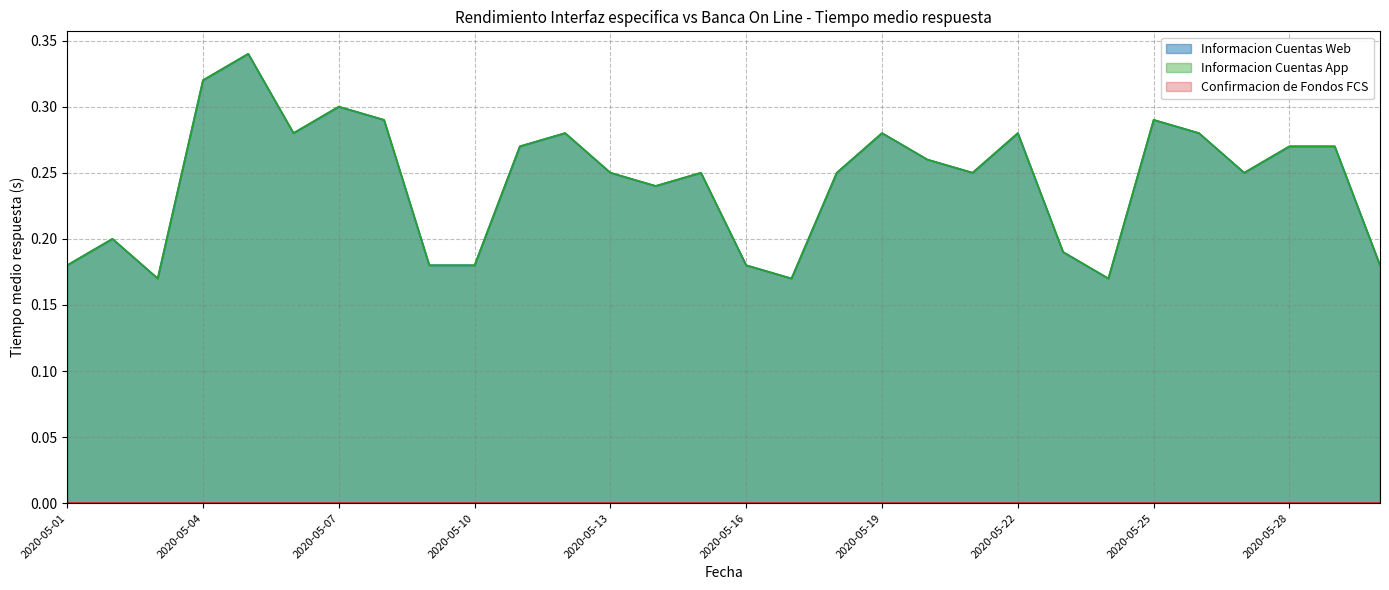

What is the sum of all Informacion Cuentas App values?

7.3